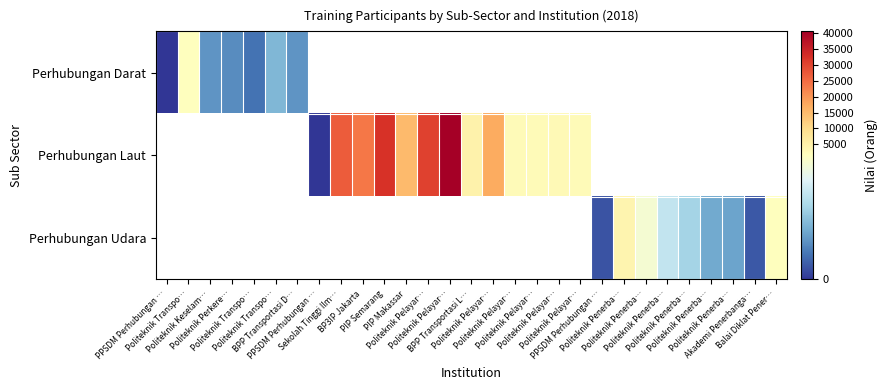

True or false: Perhubungan Laut has a value of 34643.8 at BP3IP Jakarta.

False